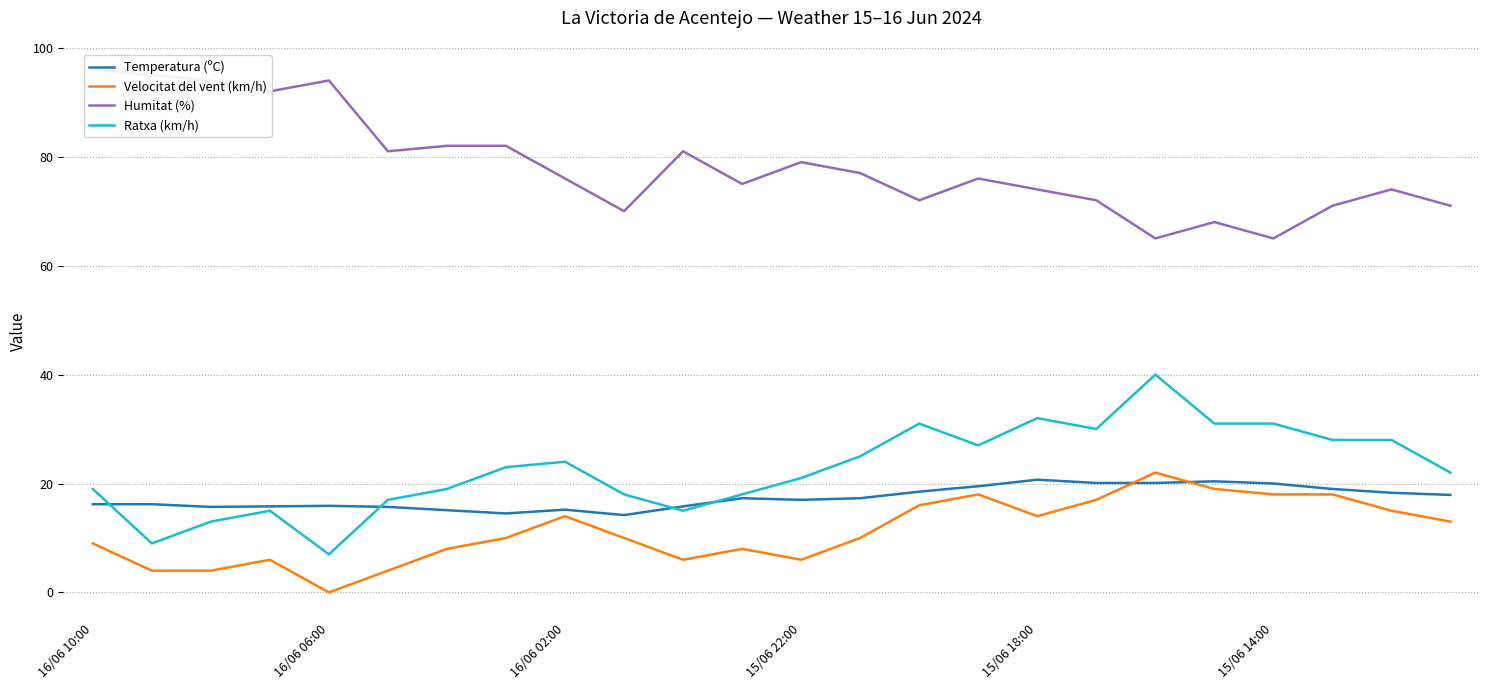

True or false: Ratxa (km/h) and Velocitat del vent (km/h) intersect in this chart.

False